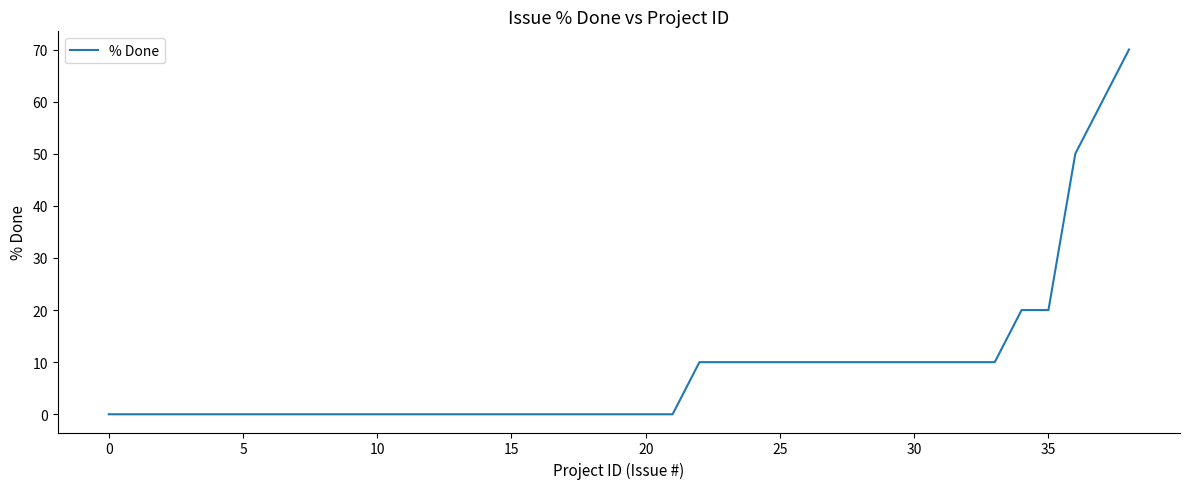

What is the maximum value shown in the chart?

70